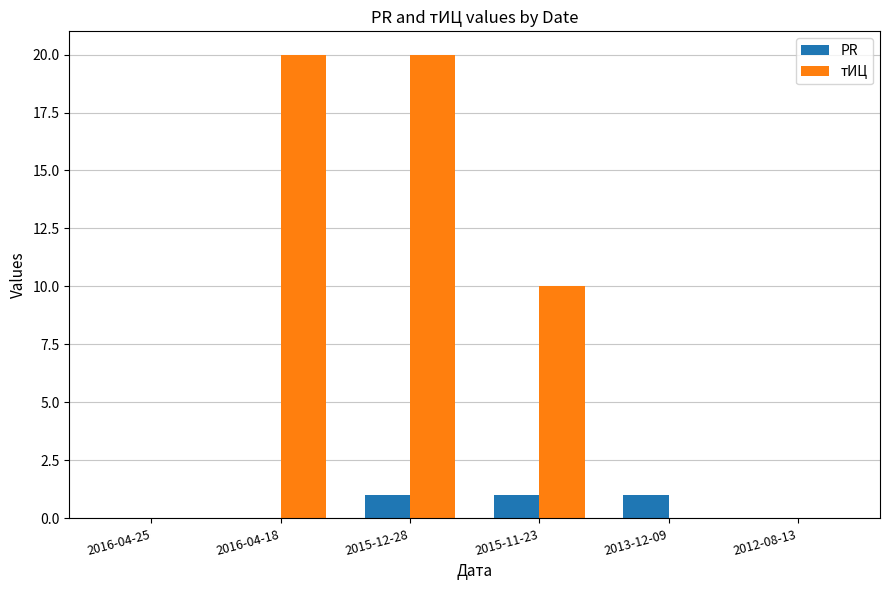

Reading left to right, list all the values displayed in this chart.

PR: 0	0	1	1	1	0
тИЦ: 0	20	20	10	0	0